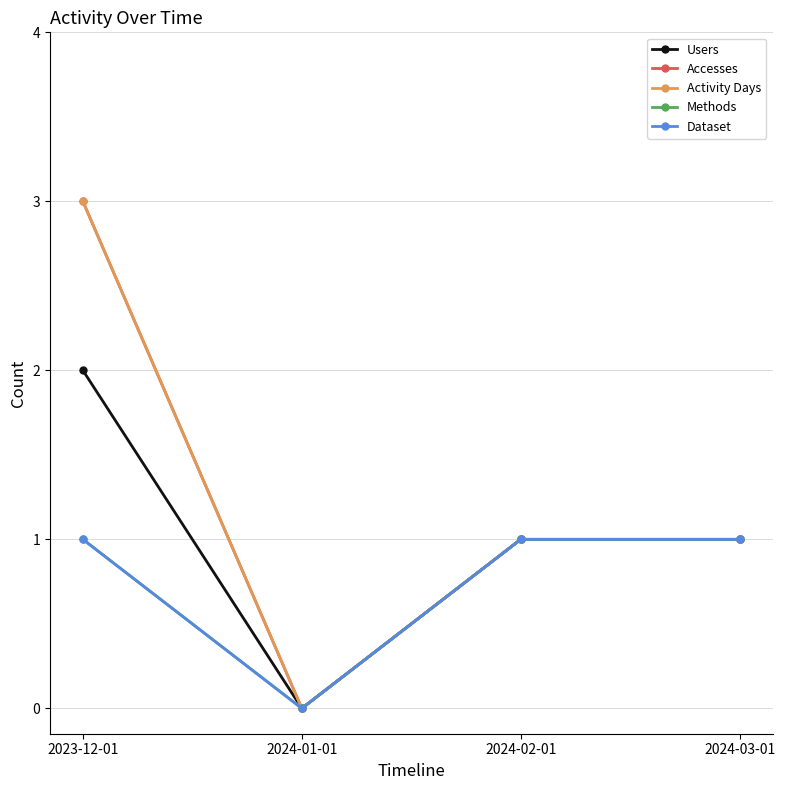

Does the chart have visible grid lines?

Yes